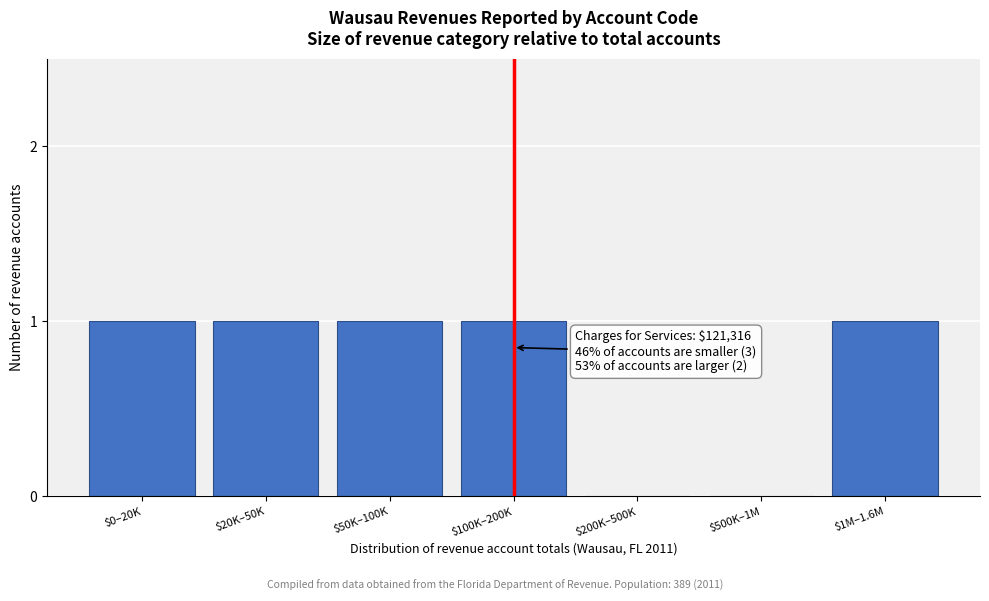

What is the sum of all values?

5